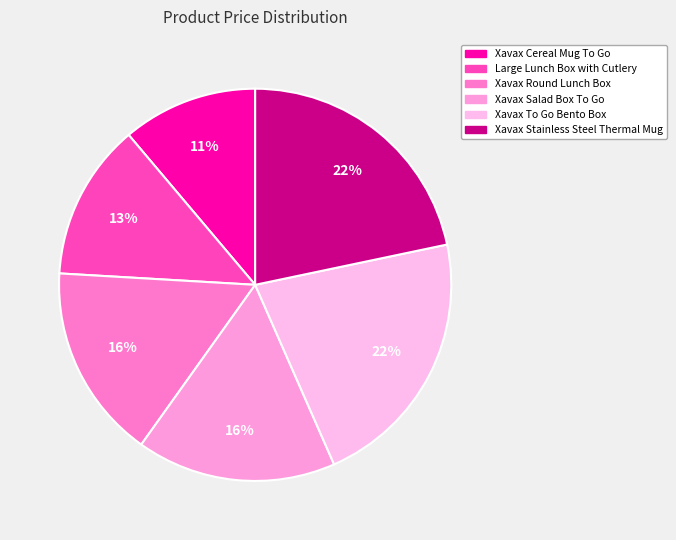

What is the change in value from Large Lunch Box with Cutlery to Xavax Salad Box To Go?

+6.8